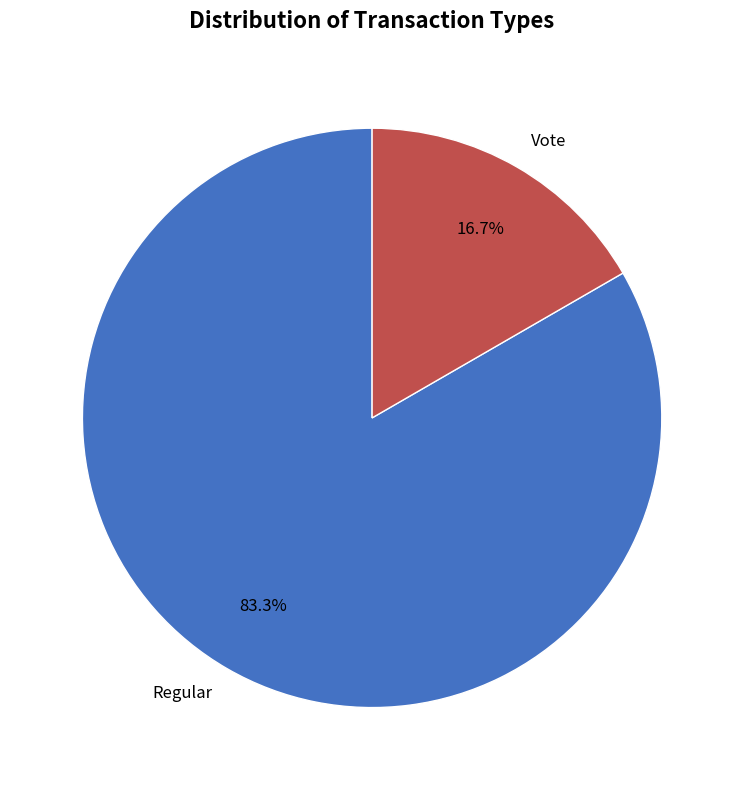

To the nearest percent, what is the difference between the Vote and Regular slice percentages?

67%